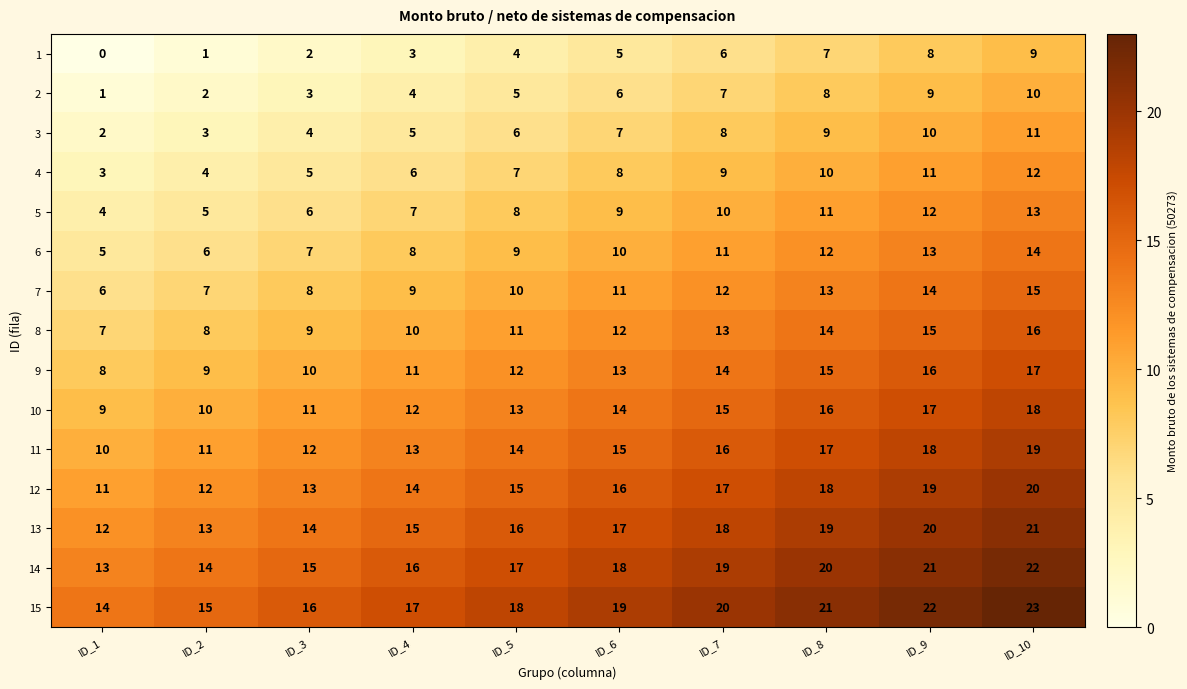

At which category does the chart reach its peak across all series?

ID_10